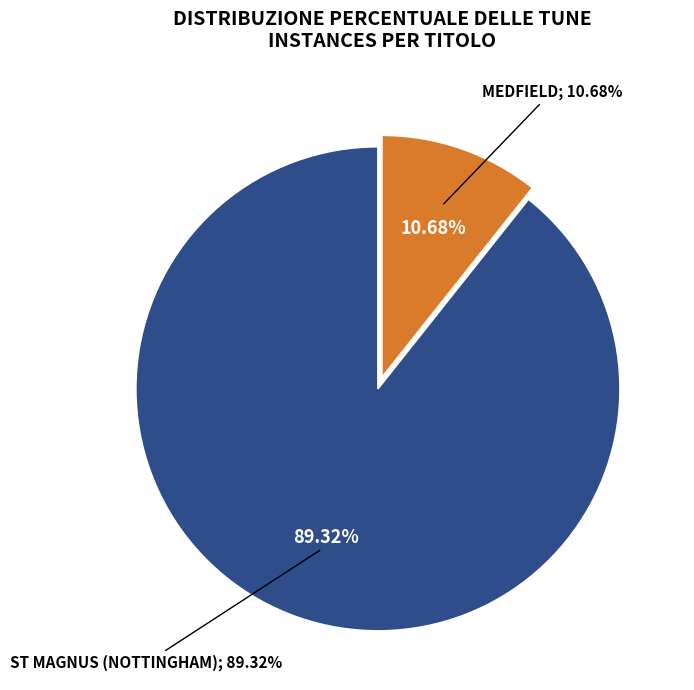

Which has a higher value, ST MAGNUS (NOTTINGHAM) or MEDFIELD?

ST MAGNUS (NOTTINGHAM)